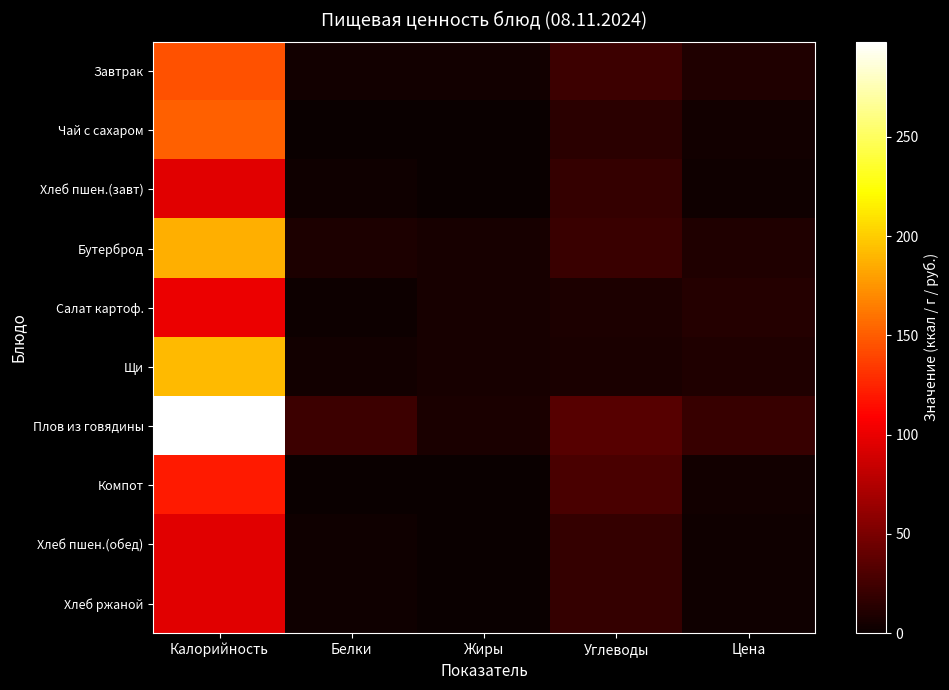

What is the total value across all series at Жиры?

31.1